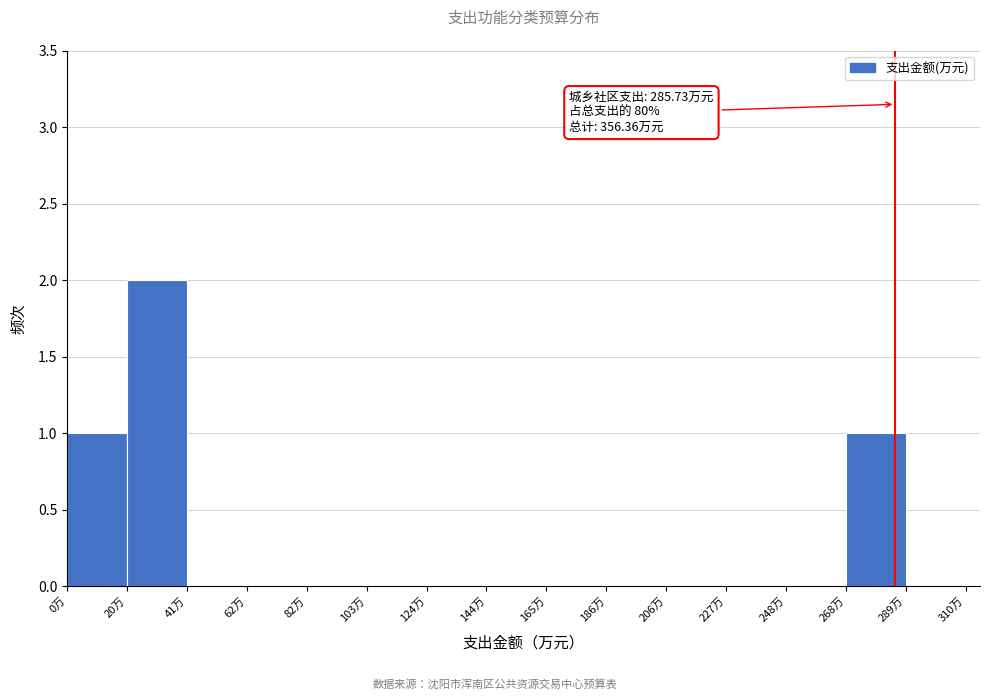

Over which range of the x-axis is the bar tallest?

20 to 40